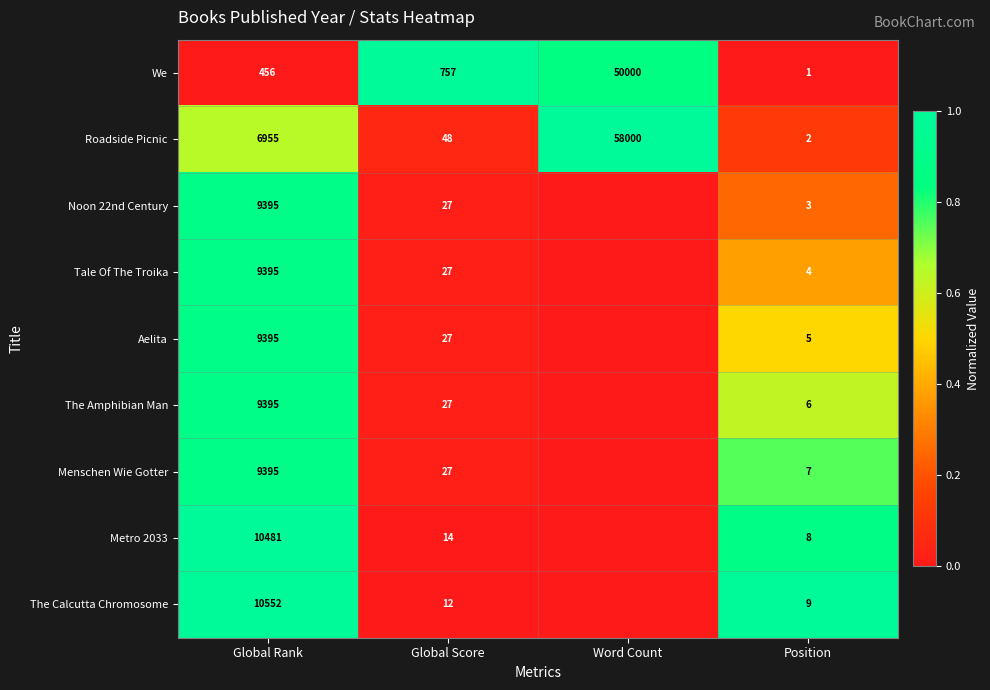

How many distinct data groups are displayed?

9